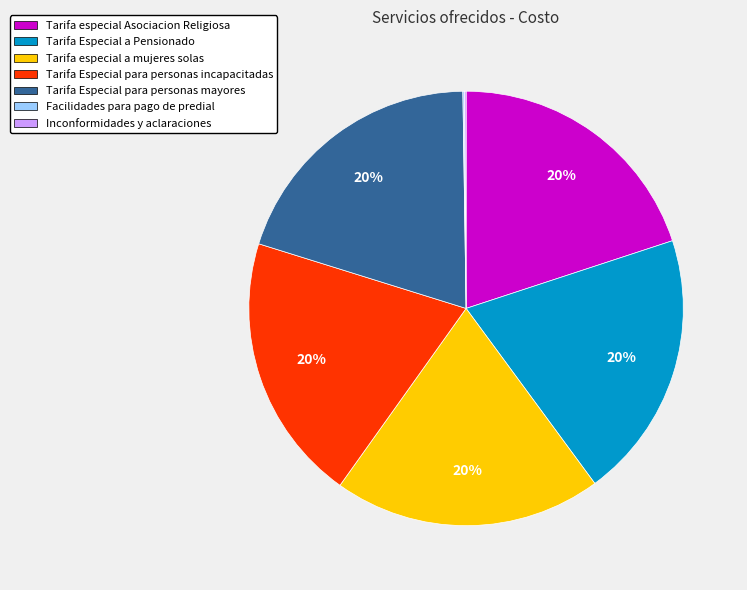

Do Tarifa Especial para personas incapacitadas and Tarifa especial Asociacion Religiosa together represent more than half of the pie?

No